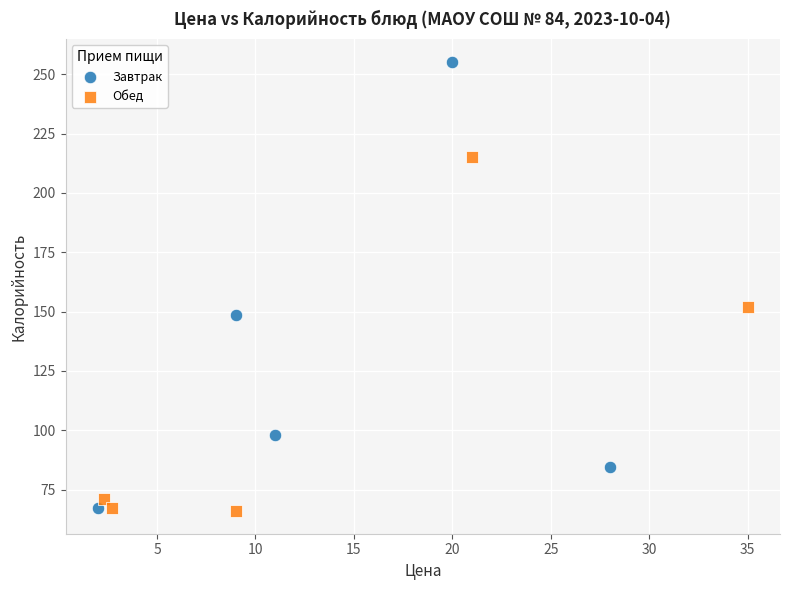

Which series has the widest spread of Y values?

Завтрак